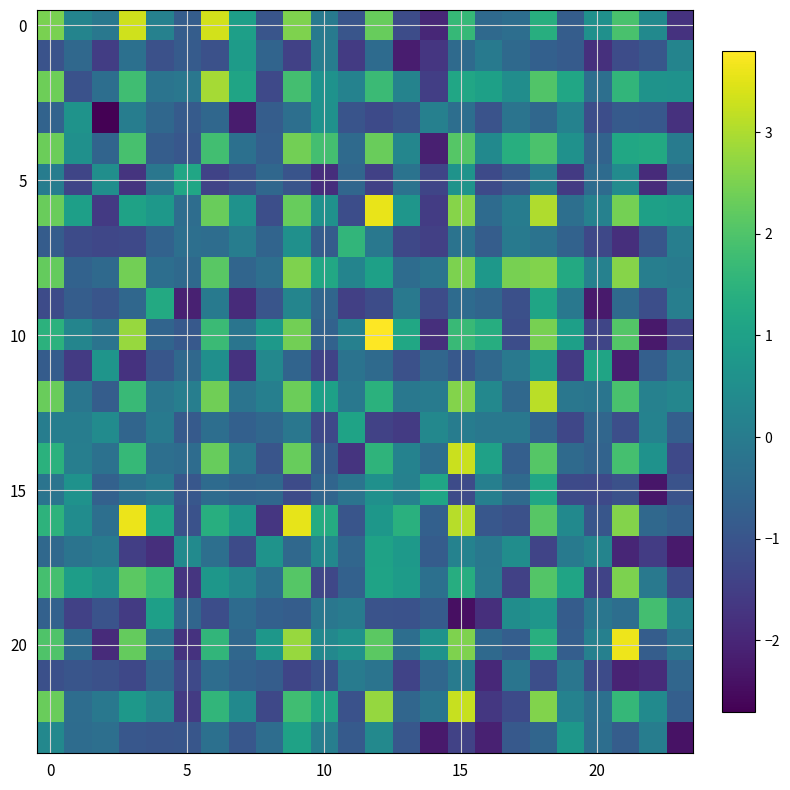

At how many categories does at least one series exceed -2?

24